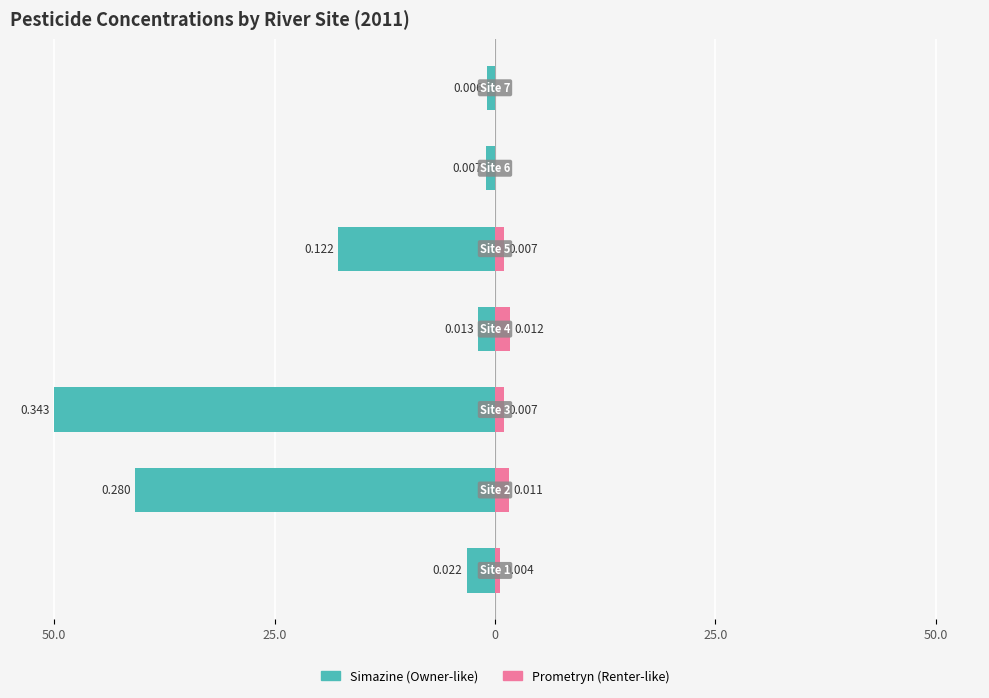

What is the value of the Prometryn (Renter-like) bar at the 3rd from the left?

1.0